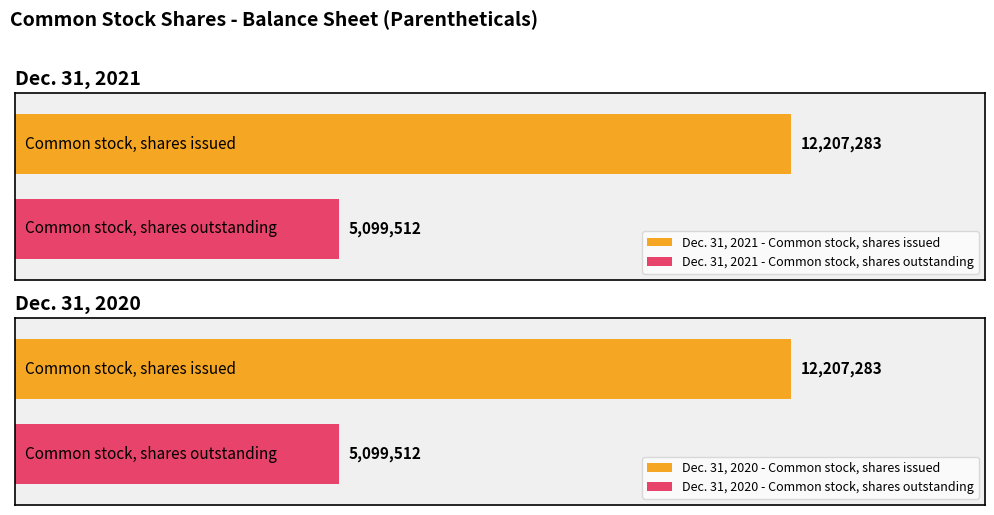

Are the bars grouped side by side (vs. stacked)?

Yes